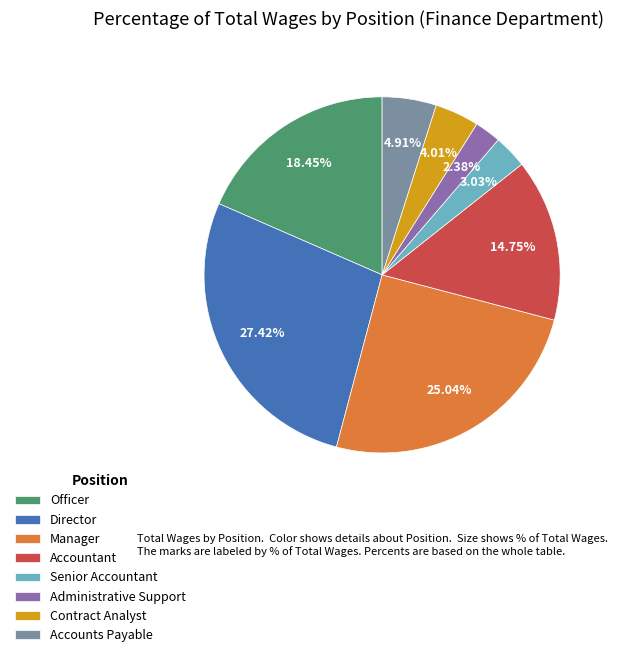

What percentage is NOT represented by Senior Accountant?

97.0%